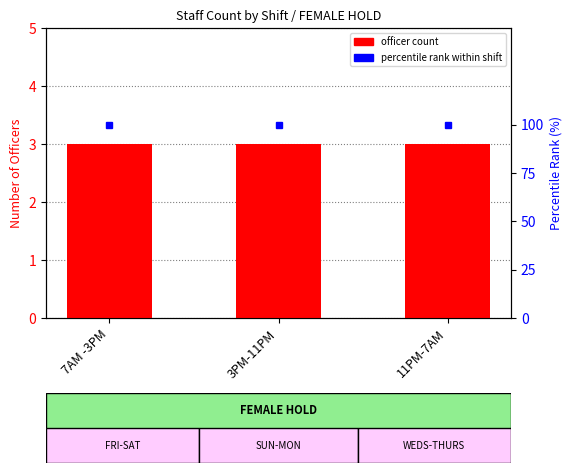

Is the value of percentile rank at 3PM-11PM greater than the value of officer count at 3PM-11PM?

Yes